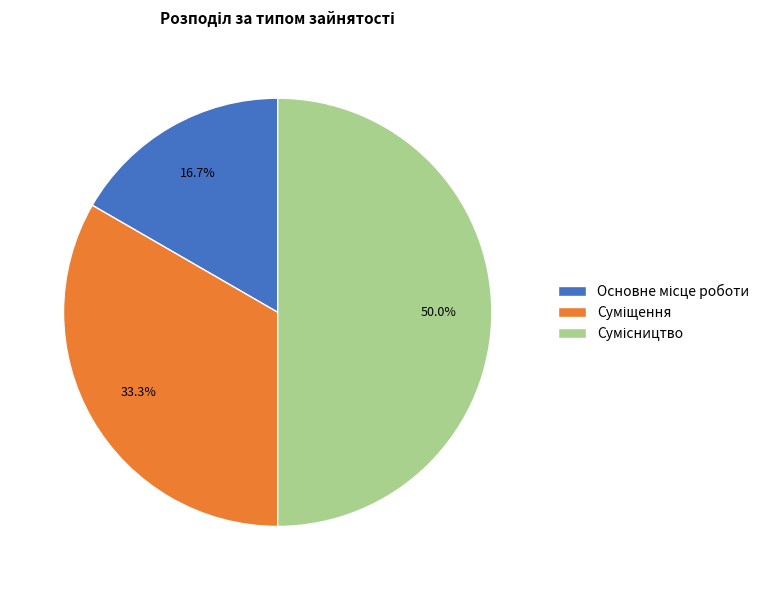

What is the ratio of the value at Сумісництво to the value at Основне місце роботи?

3.0